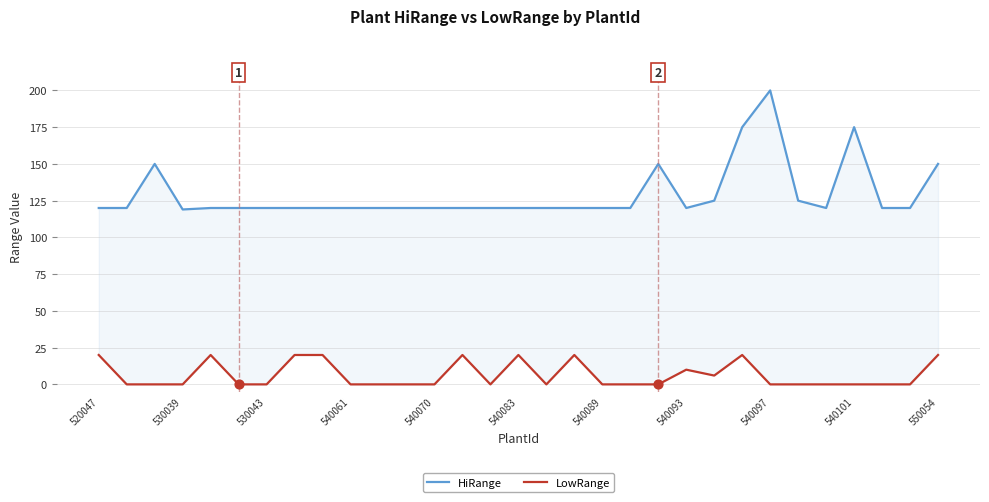

At how many categories does at least one series exceed 142?

6